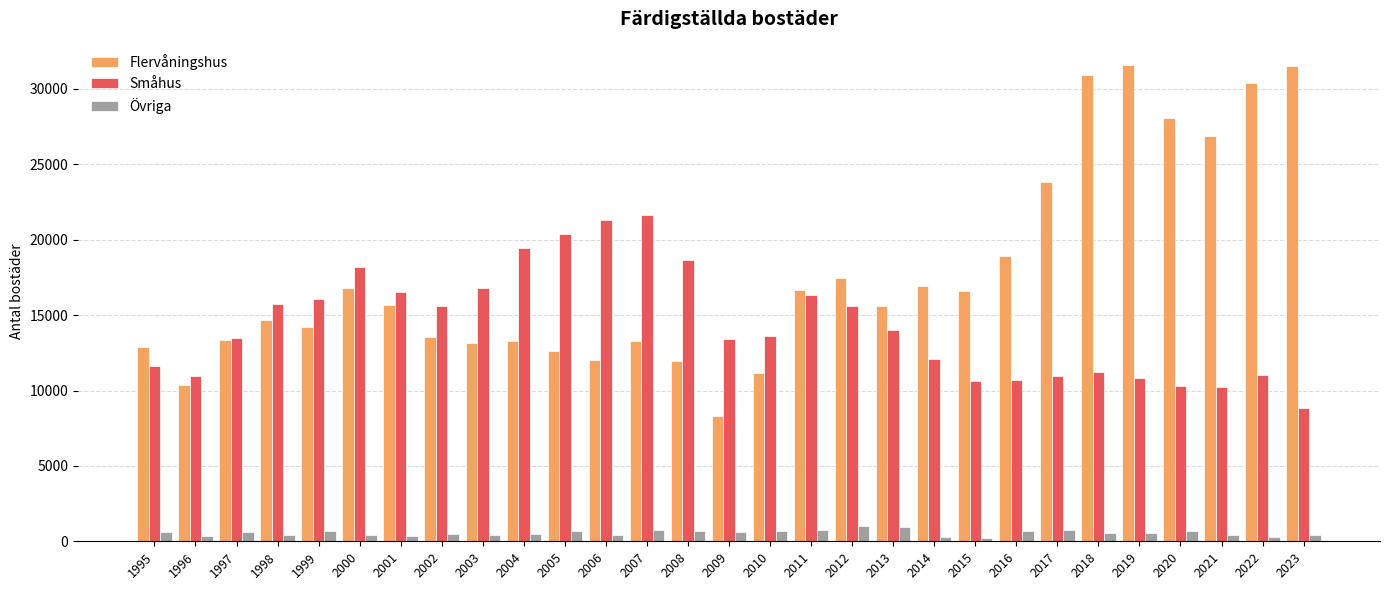

What is the maximum value shown in the chart?

31559